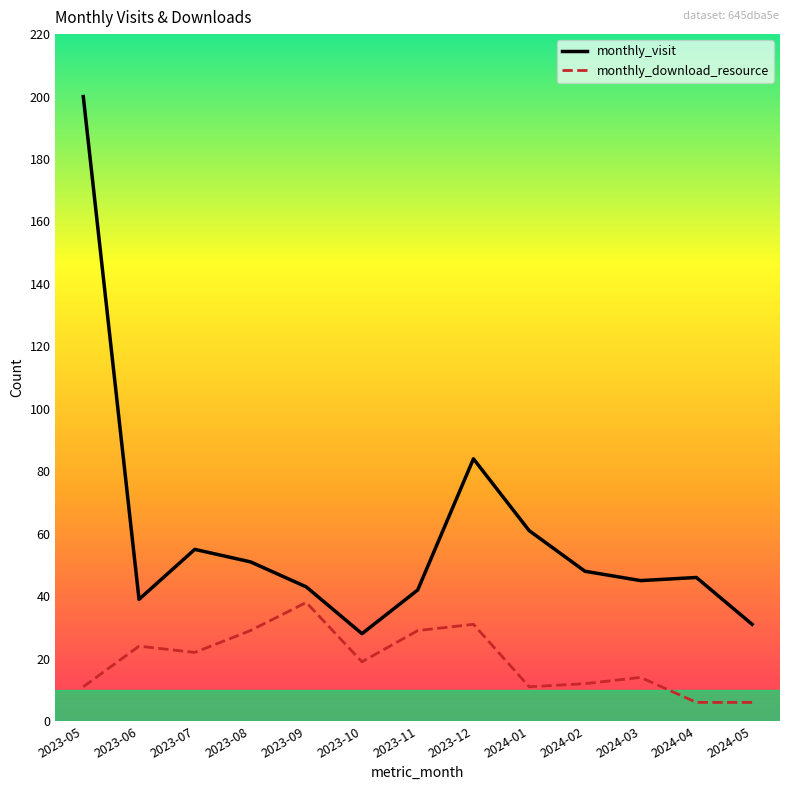

Where does the monthly_download_resource series first go above 19?

2023-06